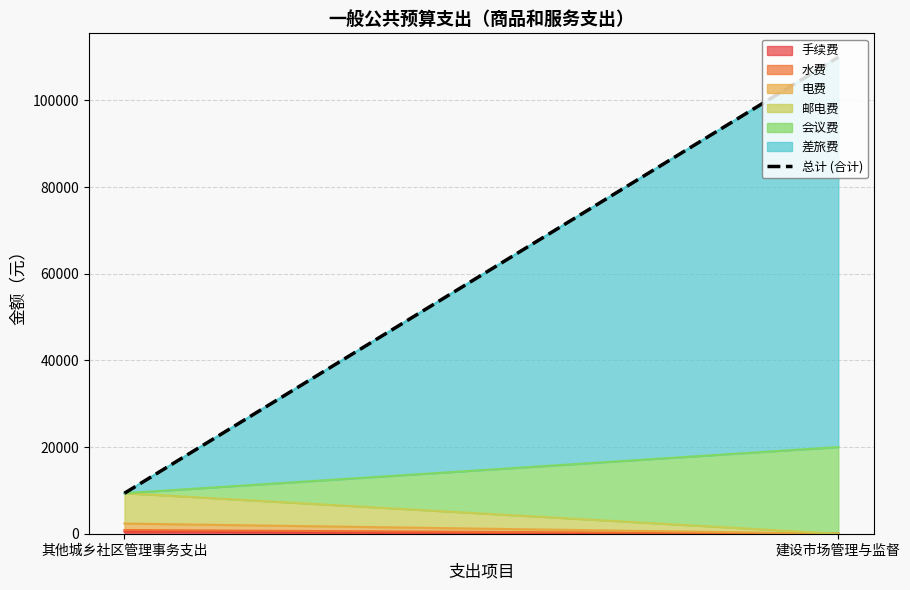

List the labels in order of value, largest first.

建设市场管理与监督, 其他城乡社区管理事务支出